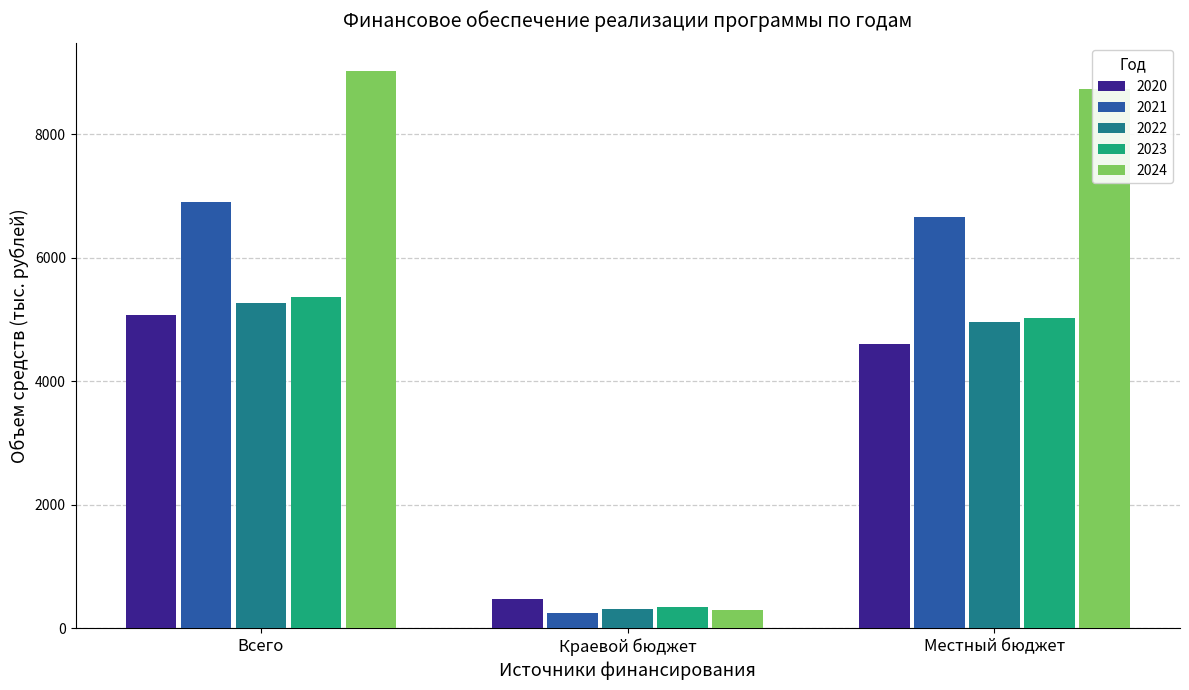

What position from the right is Краевой бюджет?

2